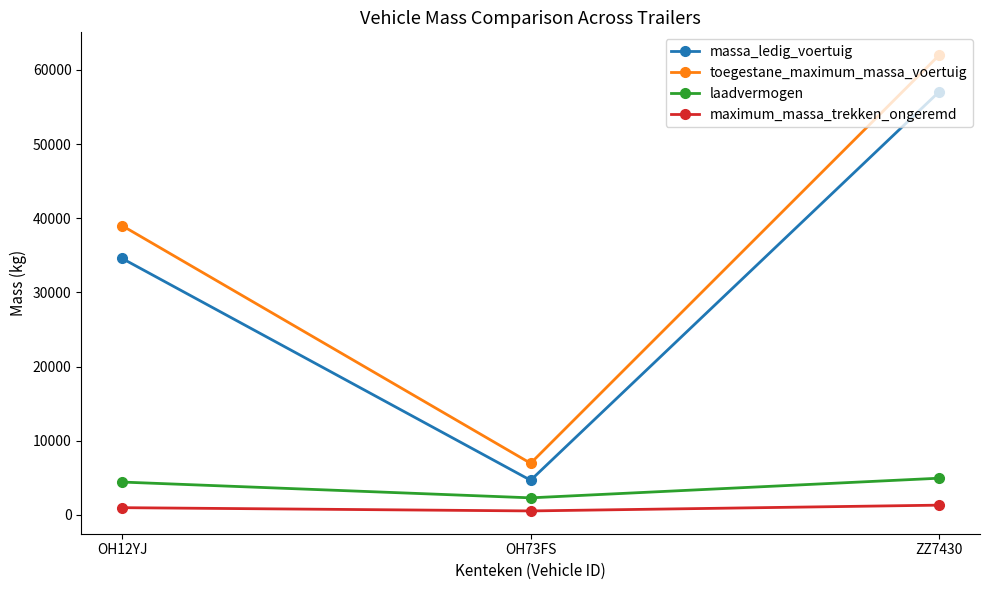

How many categories are shown in the chart?

3